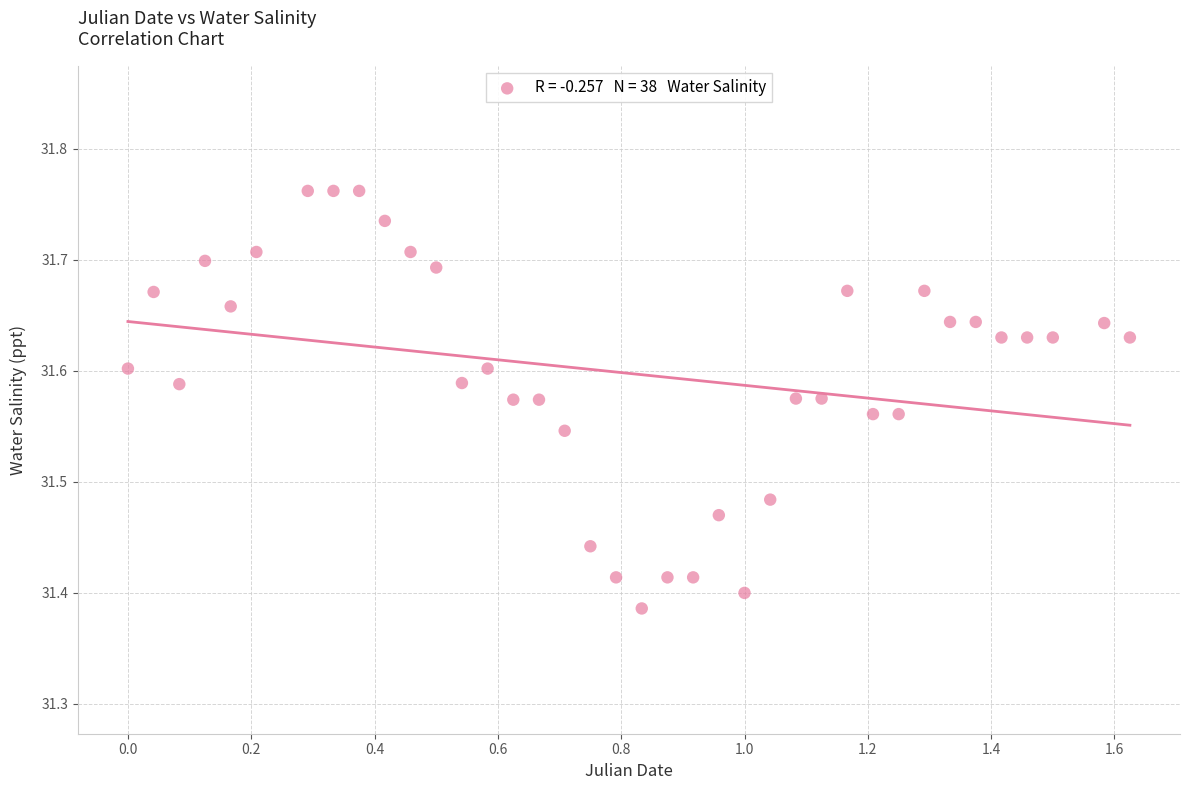

What is the range of X values (max minus min)?

1.6